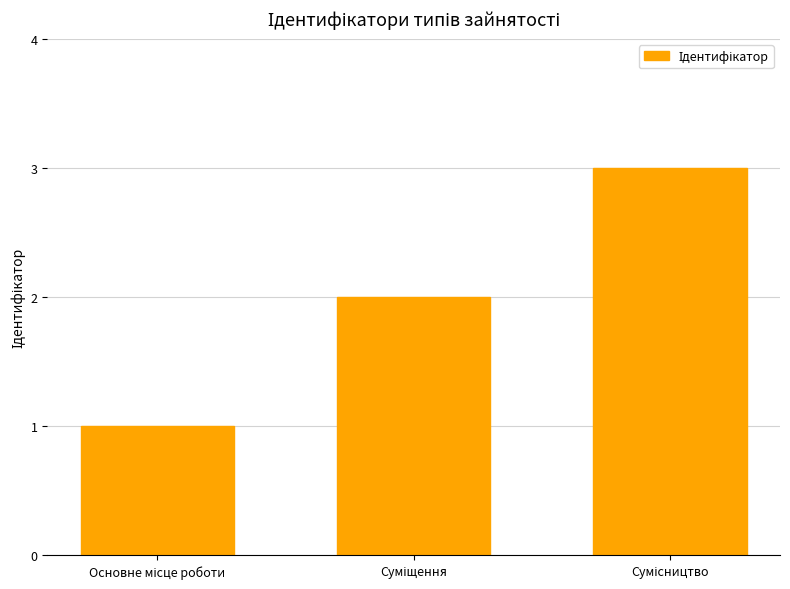

What is the greatest value displayed?

3